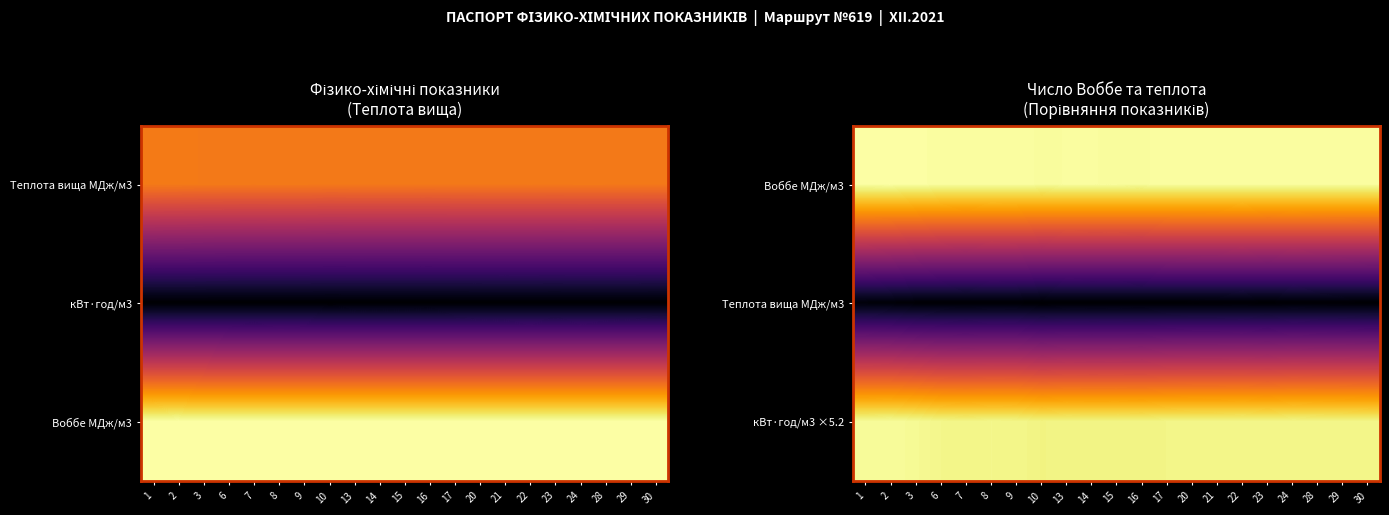

What is the average value of the Воббе МДж/м3 series?

49.9